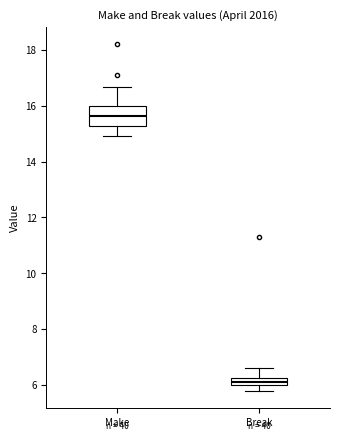

Where is the lower edge of the box for Break on the y-axis? The values are not printed on the chart, so give them approximately, as read against the axis.

6.0